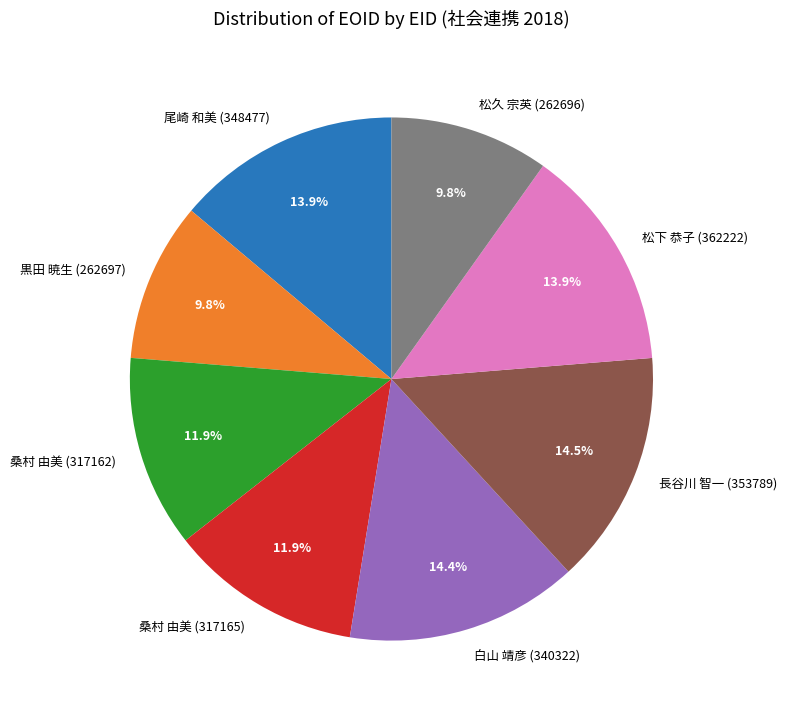

The 尾崎 和美 (348477) slice represents 14% of the pie. True or false?

True